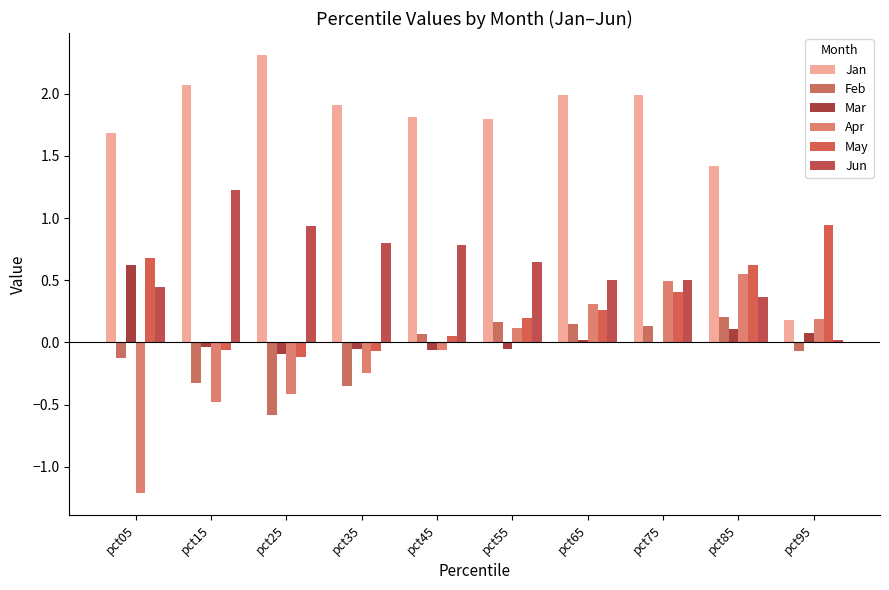

What is the difference between the Feb values at pct15 and pct85?

0.5